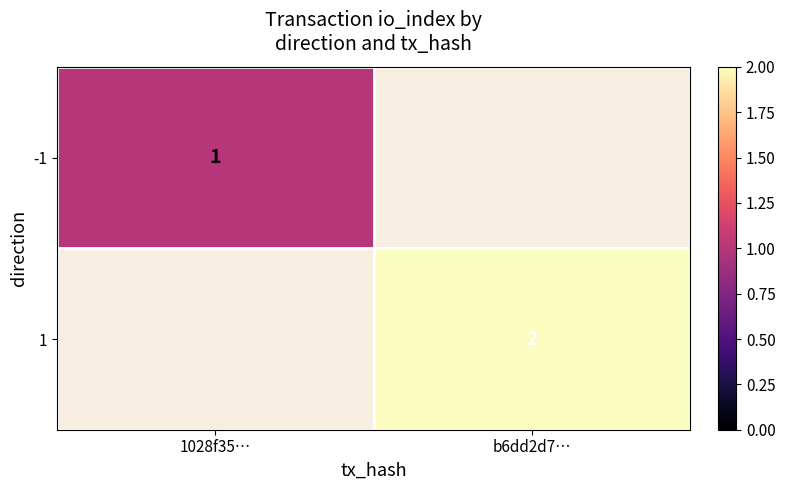

The -1 series shows 2 at 1028f35…. True or false?

False